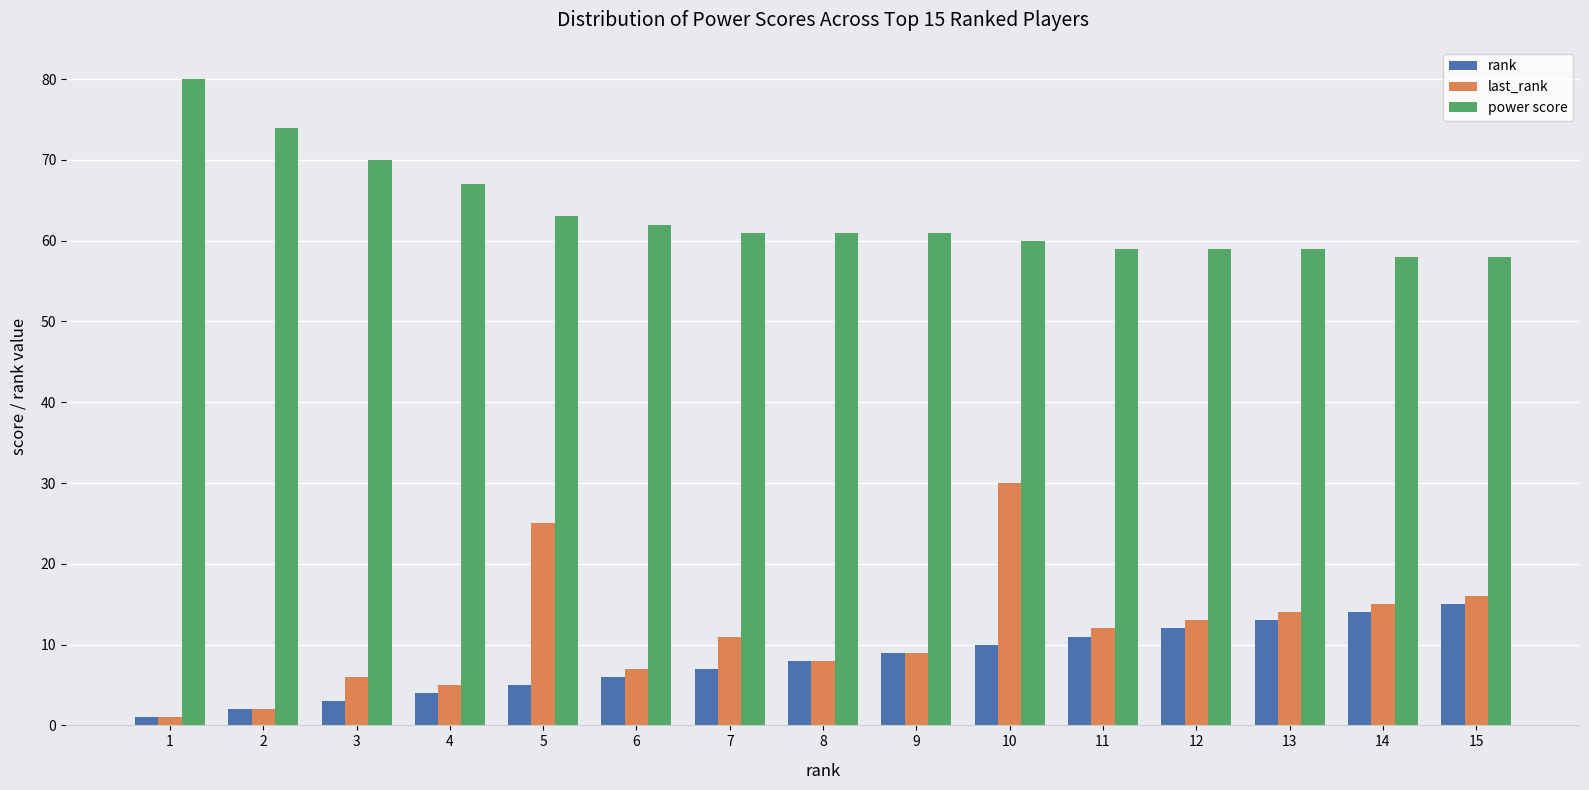

Where does the last_rank series first go above 11?

5